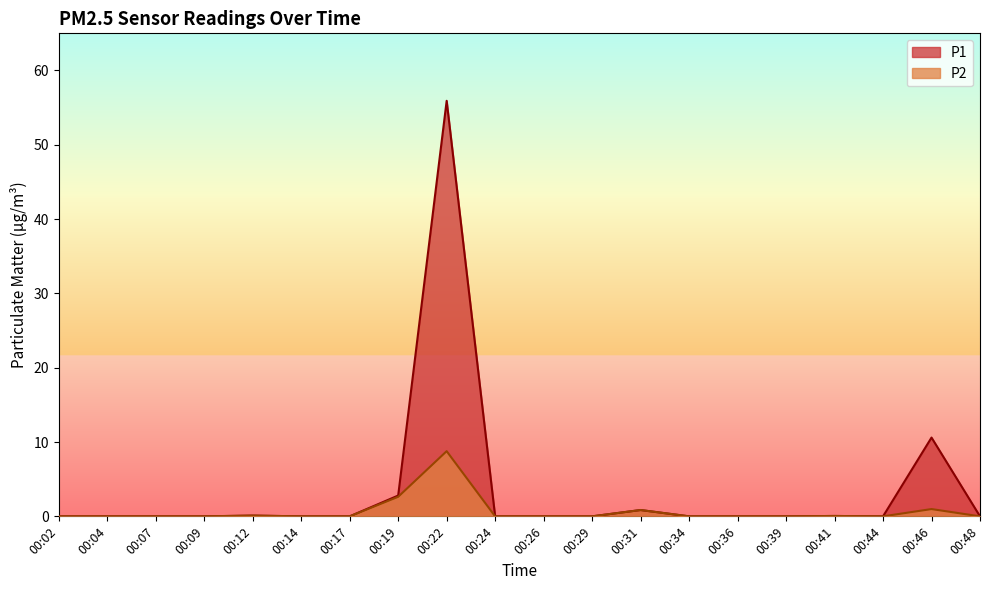

Rank the series at 00:41 from lowest to highest value.

P1, P2